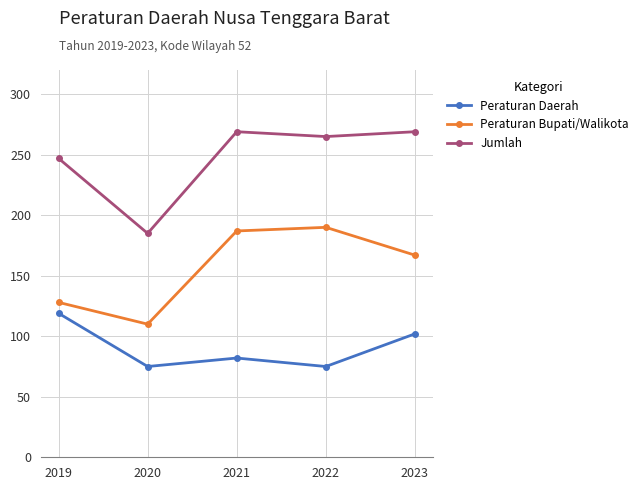

Where is the first local maximum for Peraturan Bupati/Walikota?

2022